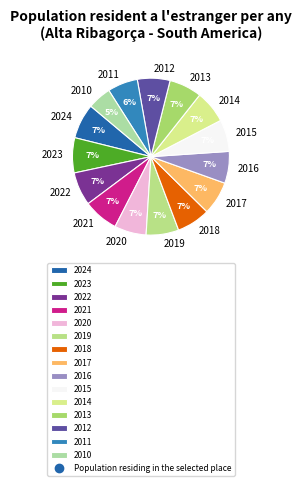

Combined, do 2016 and 2021 account for over 50%?

No